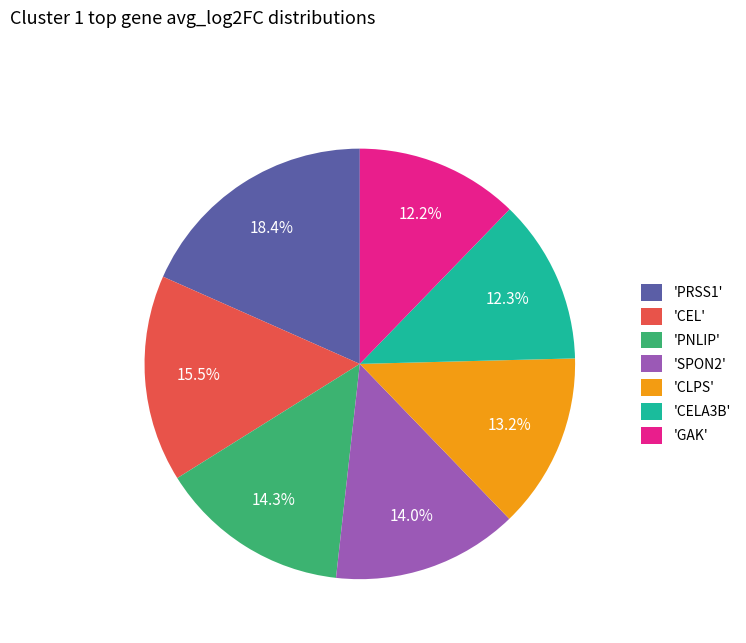

Does 'CELA3B' account for over 50% of the chart?

No